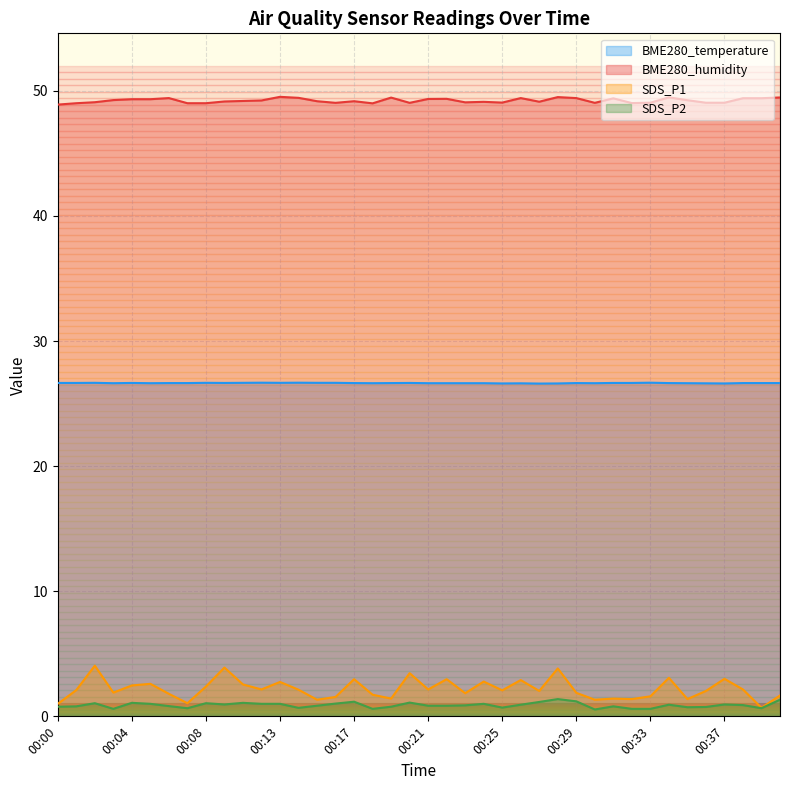

True or false: BME280_temperature and SDS_P1 cross at least once.

False